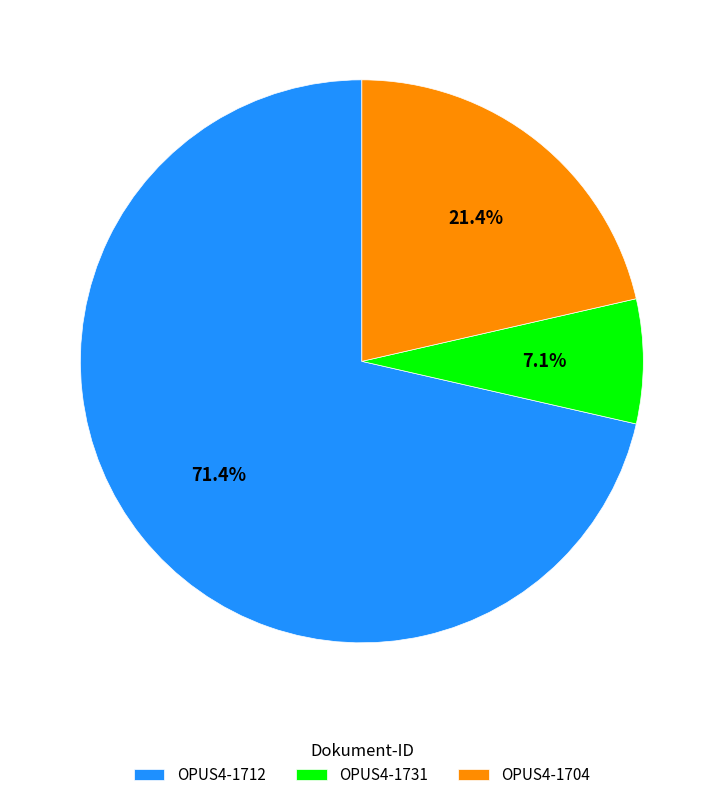

Is the sum of OPUS4-1712 and OPUS4-1731 greater than half?

Yes